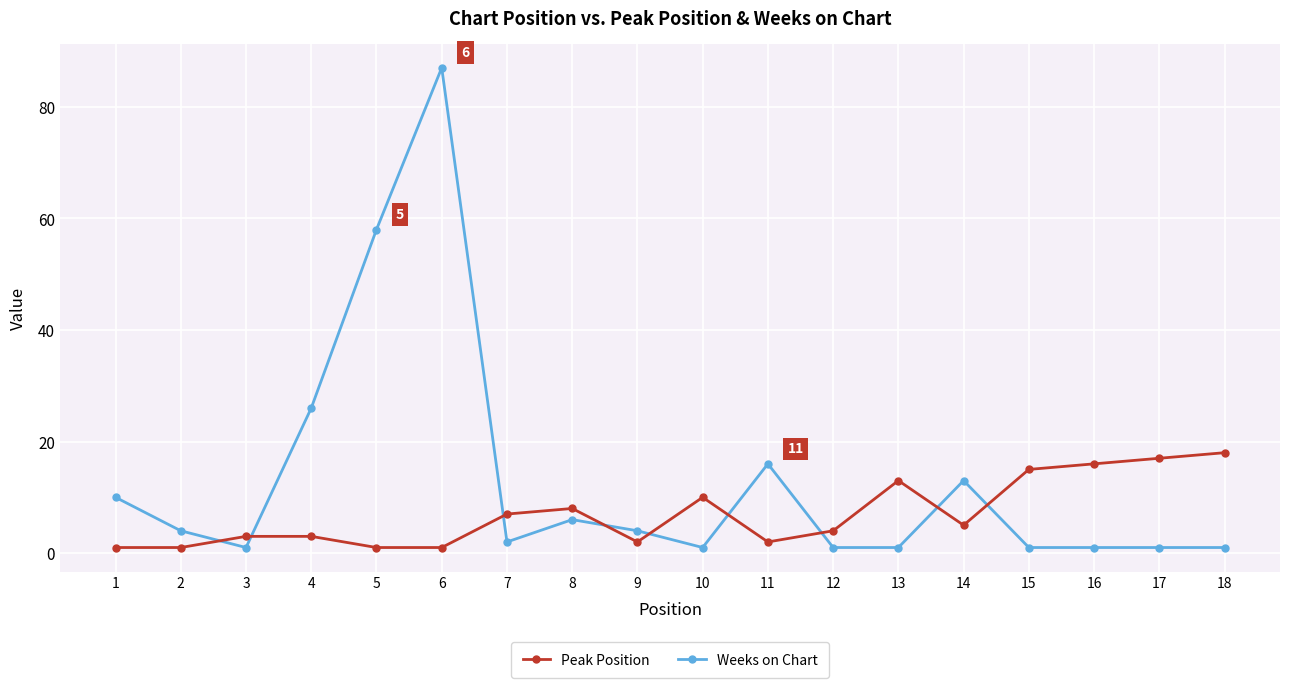

How many data points in Weeks on Chart are less than 4?

9